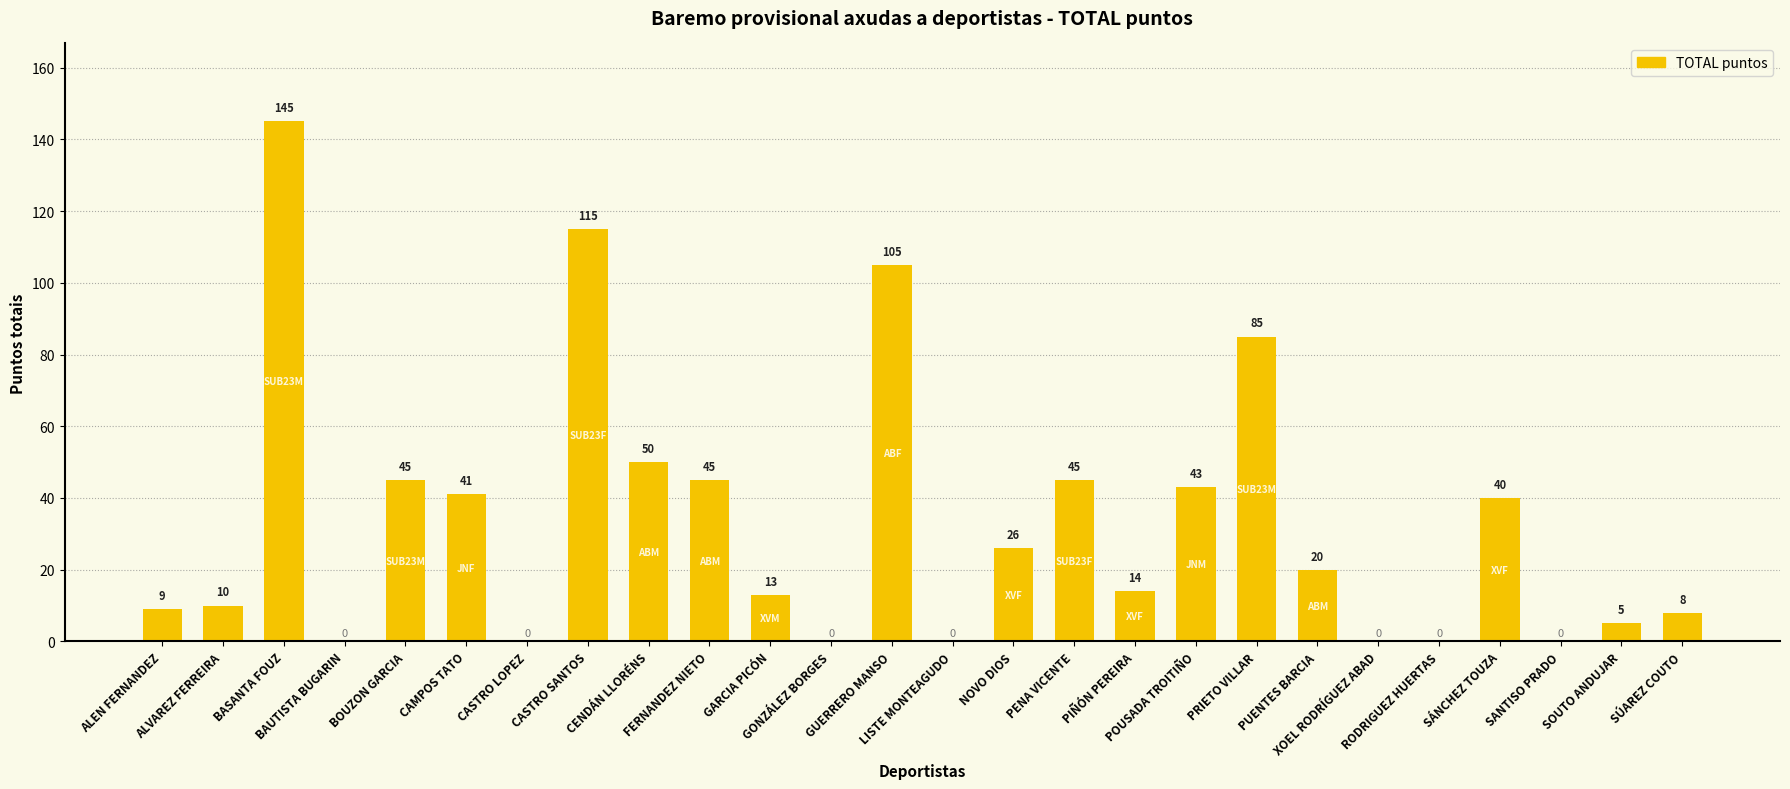

What is the maximum value shown in the chart?

145